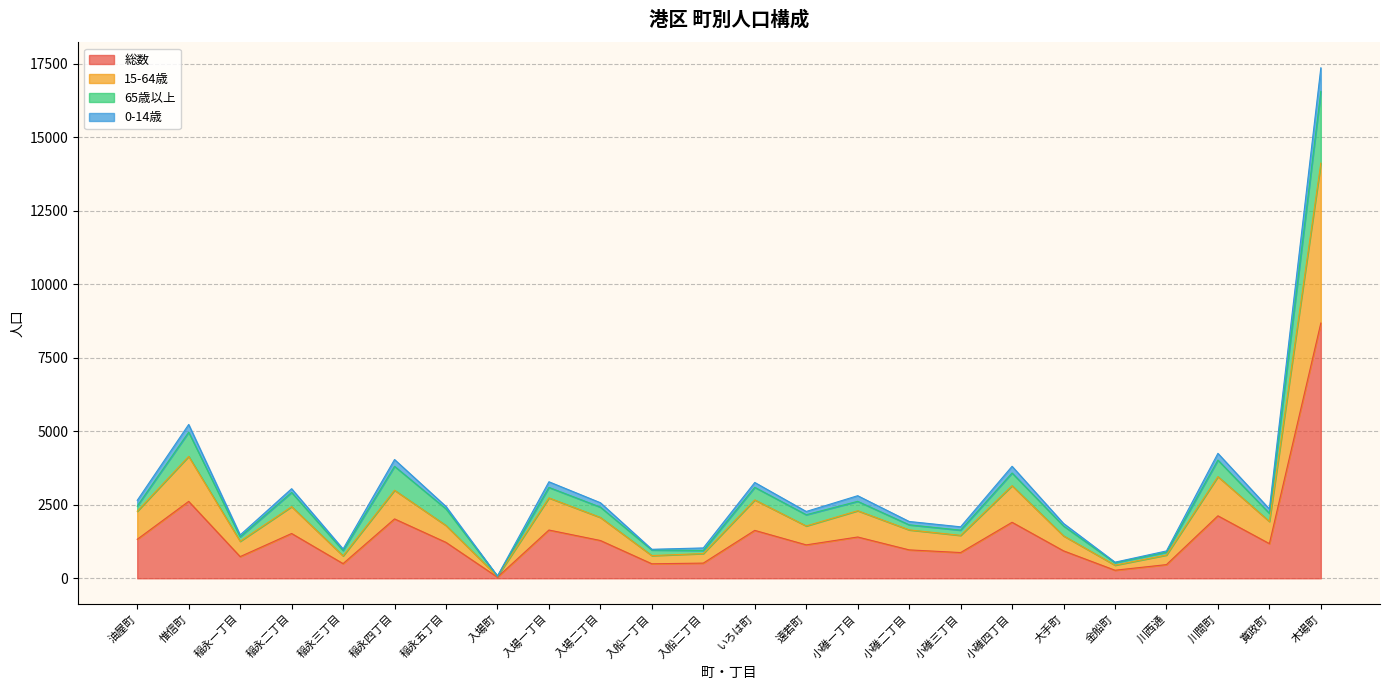

At which category is the sum across all series the highest?

木場町